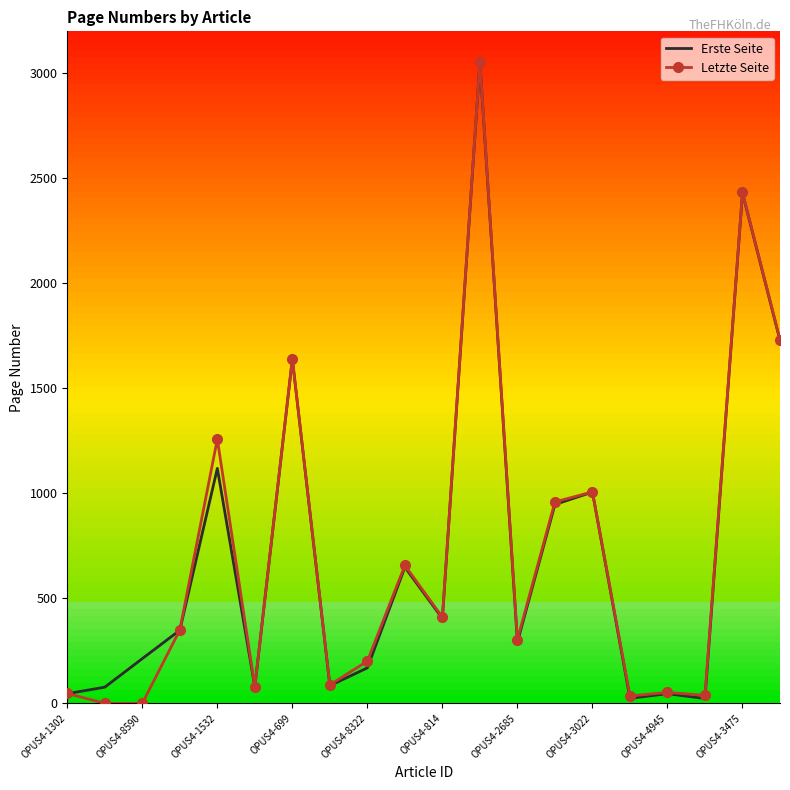

What is the maximum value shown in the chart?

3056